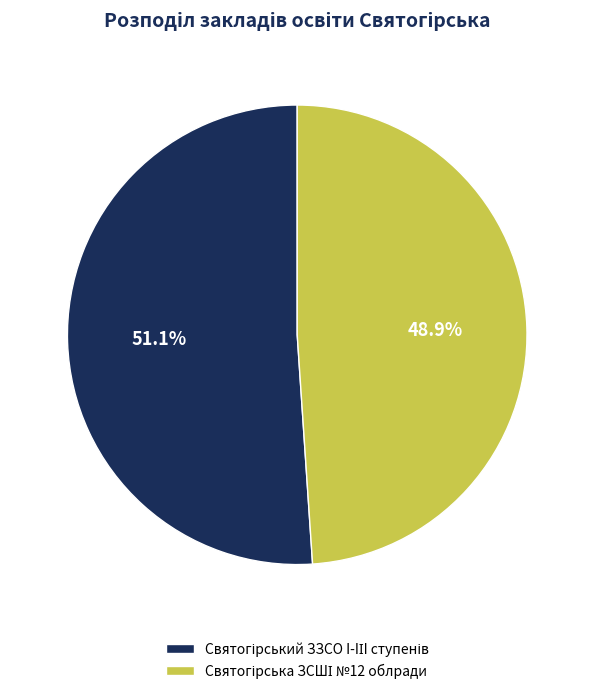

Does any single category account for the majority?

Yes